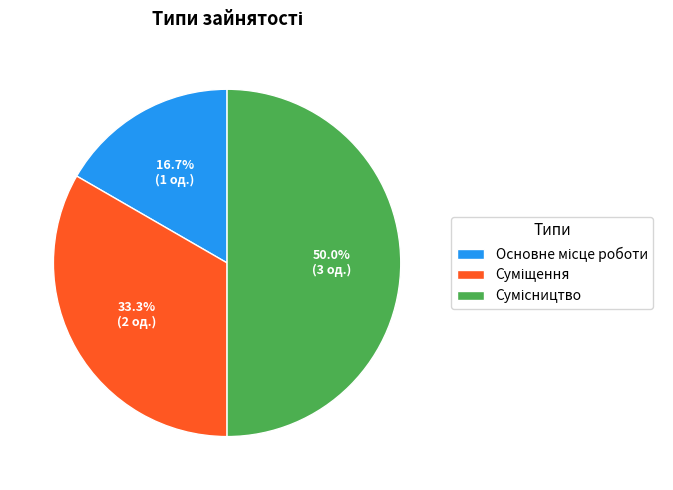

Is it true that Основне місце роботи is 17% of the pie?

True